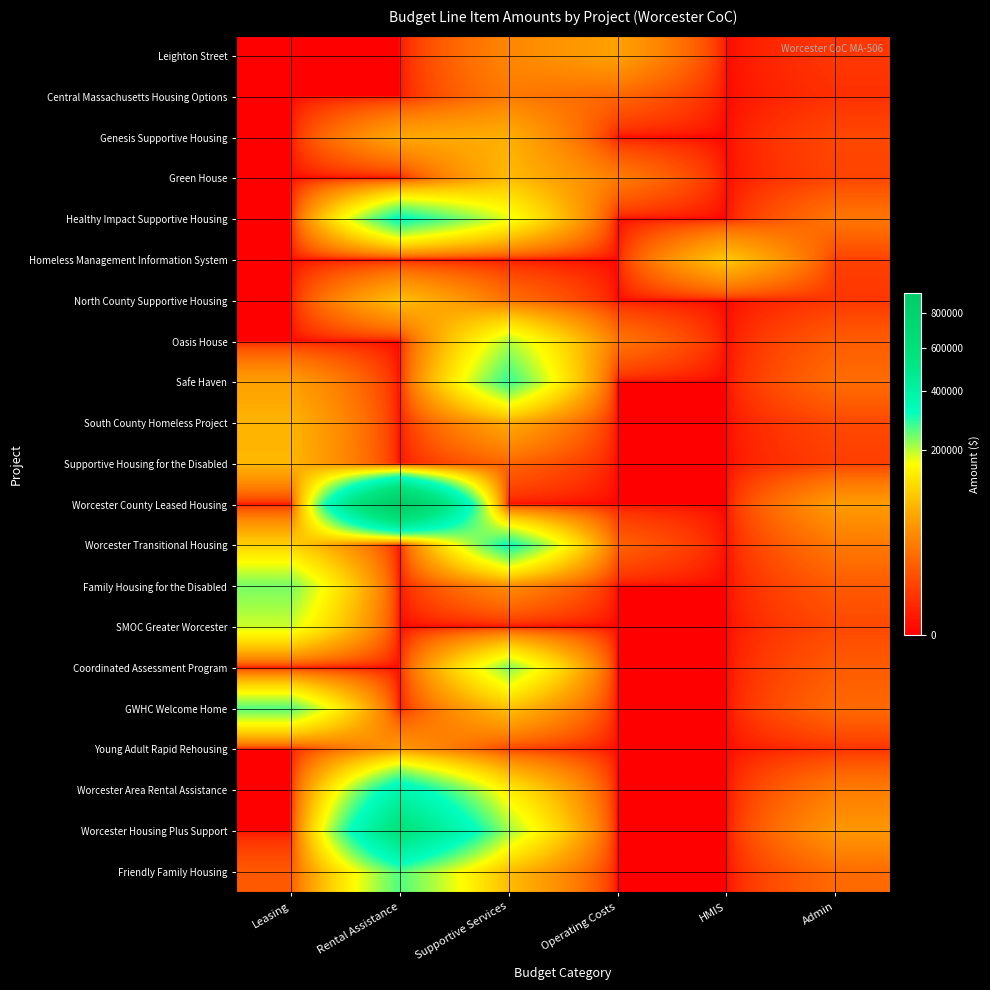

Reading right to left, extract all data points from this chart.

Leighton Street: Admin=4760	HMIS=0	Operating Costs=64001	Supportive Services=40944	Rental Assistance=0	Leasing=0
Central Massachusetts Housing Options: Admin=3322	HMIS=0	Operating Costs=20870	Supportive Services=32107	Rental Assistance=0	Leasing=0
Genesis Supportive Housing: Admin=8879	HMIS=0	Operating Costs=0	Supportive Services=76293	Rental Assistance=69000	Leasing=0
Green House: Admin=7844	HMIS=0	Operating Costs=34206	Supportive Services=86905	Rental Assistance=0	Leasing=0
Healthy Impact Supportive Housing: Admin=29459	HMIS=0	Operating Costs=0	Supportive Services=176104	Rental Assistance=328488	Leasing=0
Homeless Management Information System: Admin=6999	HMIS=100000	Operating Costs=0	Supportive Services=0	Rental Assistance=0	Leasing=0
North County Supportive Housing: Admin=4359	HMIS=0	Operating Costs=0	Supportive Services=25894	Rental Assistance=91680	Leasing=0
Oasis House: Admin=16464	HMIS=0	Operating Costs=29885	Supportive Services=205334	Rental Assistance=0	Leasing=0
Safe Haven: Admin=24262	HMIS=0	Operating Costs=0	Supportive Services=284720	Rental Assistance=0	Leasing=61880
South County Homeless Project: Admin=9167	HMIS=0	Operating Costs=0	Supportive Services=72725	Rental Assistance=0	Leasing=81410
Supportive Housing for the Disabled: Admin=6573	HMIS=0	Operating Costs=0	Supportive Services=20595	Rental Assistance=0	Leasing=83057
Worcester County Leased Housing: Admin=57750	HMIS=0	Operating Costs=0	Supportive Services=0	Rental Assistance=934704	Leasing=0
Worcester Transitional Housing: Admin=31215	HMIS=0	Operating Costs=19134	Supportive Services=317552	Rental Assistance=0	Leasing=109244
Family Housing for the Disabled: Admin=15508	HMIS=0	Operating Costs=0	Supportive Services=45620	Rental Assistance=0	Leasing=239601
SMOC Greater Worcester: Admin=9368	HMIS=0	Operating Costs=0	Supportive Services=0	Rental Assistance=0	Leasing=190232
Coordinated Assessment Program: Admin=16132	HMIS=0	Operating Costs=0	Supportive Services=230470	Rental Assistance=0	Leasing=0
GWHC Welcome Home: Admin=22583	HMIS=0	Operating Costs=0	Supportive Services=92863	Rental Assistance=0	Leasing=260853
Young Adult Rapid Rehousing: Admin=3527	HMIS=0	Operating Costs=0	Supportive Services=7093	Rental Assistance=56520	Leasing=0
Worcester Area Rental Assistance: Admin=33458	HMIS=0	Operating Costs=0	Supportive Services=143524	Rental Assistance=376440	Leasing=0
Worcester Housing Plus Support: Admin=53917	HMIS=0	Operating Costs=0	Supportive Services=217238	Rental Assistance=567876	Leasing=0
Friendly Family Housing: Admin=23558	HMIS=0	Operating Costs=0	Supportive Services=88520	Rental Assistance=263616	Leasing=15325